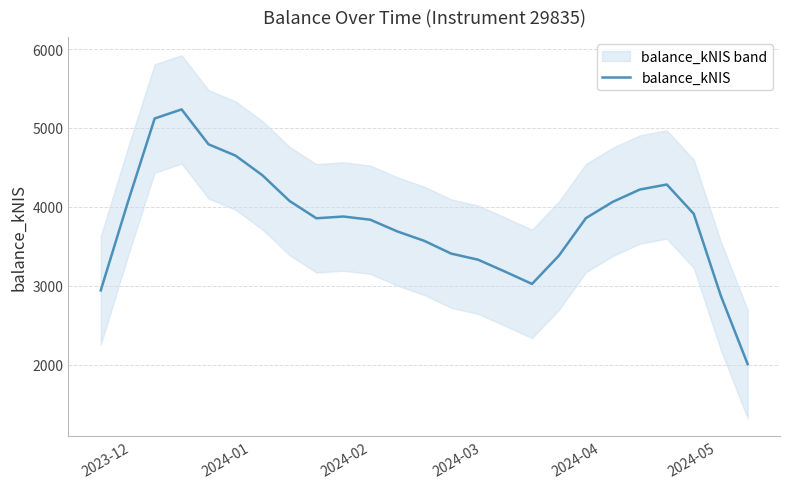

Reading left to right, transcribe all the data shown in this chart.

2940.2	4053.2	5120.3	5235.4	4792.4	4649.4	4399.5	4075.1	3854.7	3877.0	3836.6	3688.3	3568.8	3407.0	3329.4	3178.3	3022.3	3382.2	3857.0	4063.8	4219.3	4282.9	3911.6	2876.5	2005.1